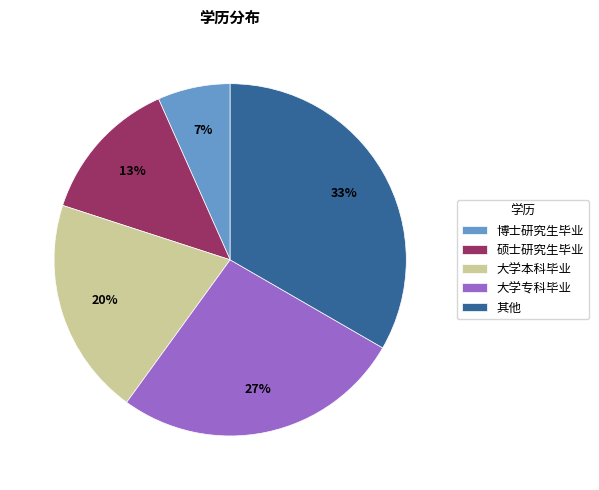

Is the sum of 大学本科毕业 and 博士研究生毕业 greater than half?

No